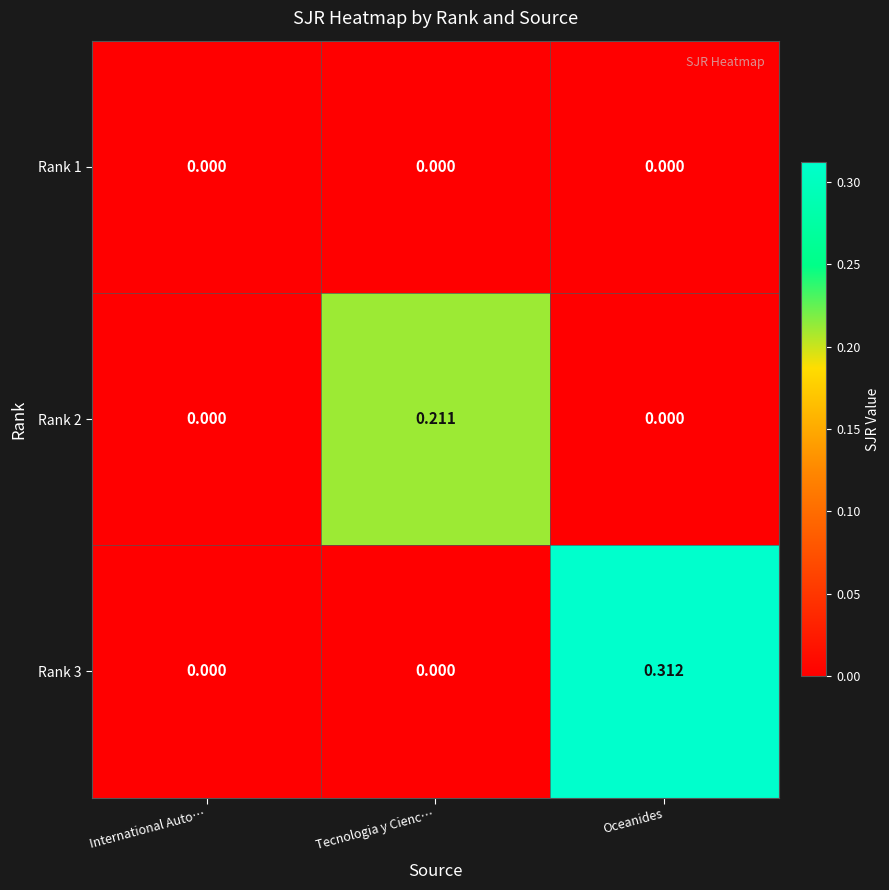

Which category has the highest value across all series?

Oceanides